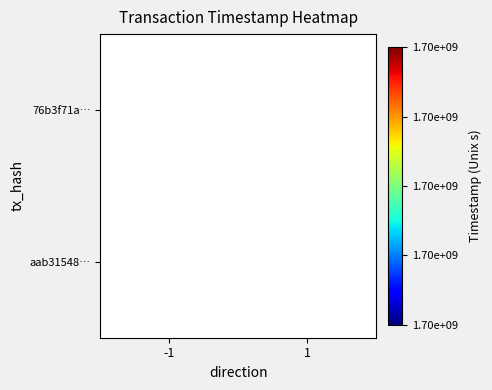

Rank the series by their maximum value, from highest to lowest.

76b3f71a…, aab31548…